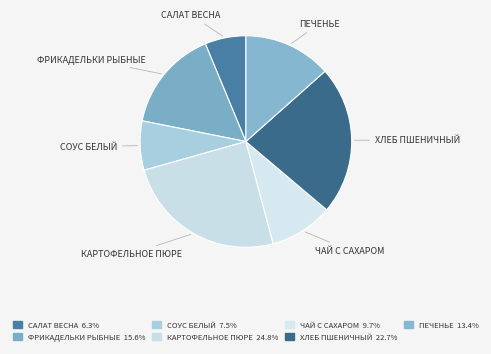

Rank the categories by value from highest to lowest.

КАРТОФЕЛЬНОЕ ПЮРЕ, ХЛЕБ ПШЕНИЧНЫЙ, ФРИКАДЕЛЬКИ РЫБНЫЕ, ПЕЧЕНЬЕ, ЧАЙ С САХАРОМ, СОУС БЕЛЫЙ, САЛАТ ВЕСНА